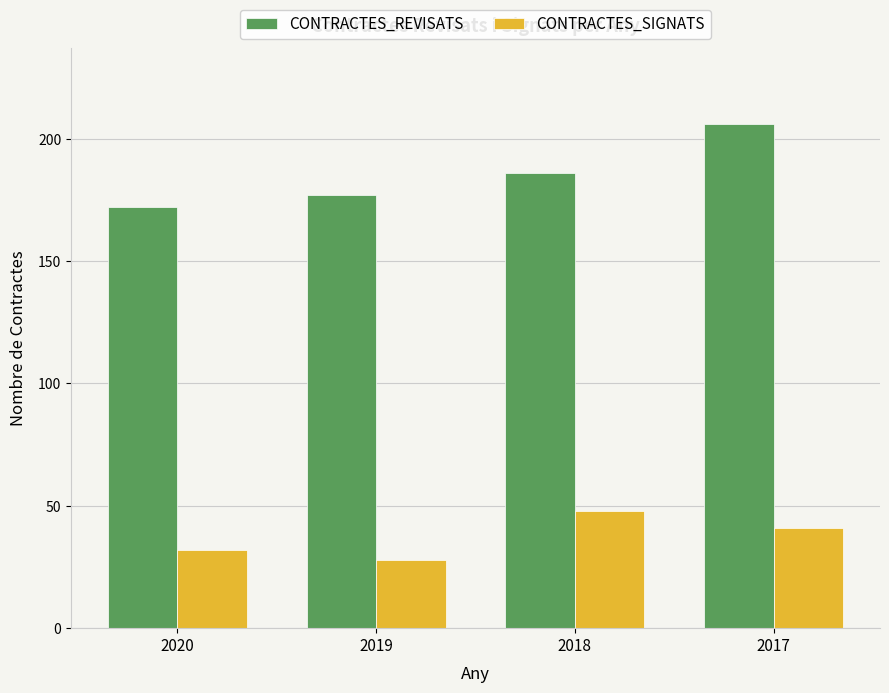

Which series changed the most between 2019 and 2018?

CONTRACTES_SIGNATS